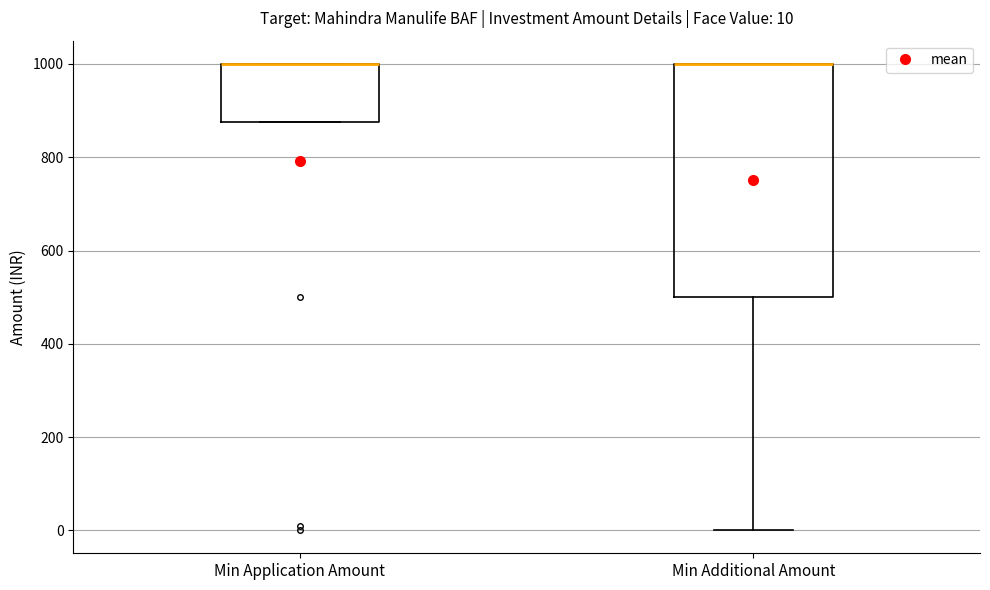

Comparing the boxes themselves (not the whiskers), which one is the tallest?

Min Additional Amount